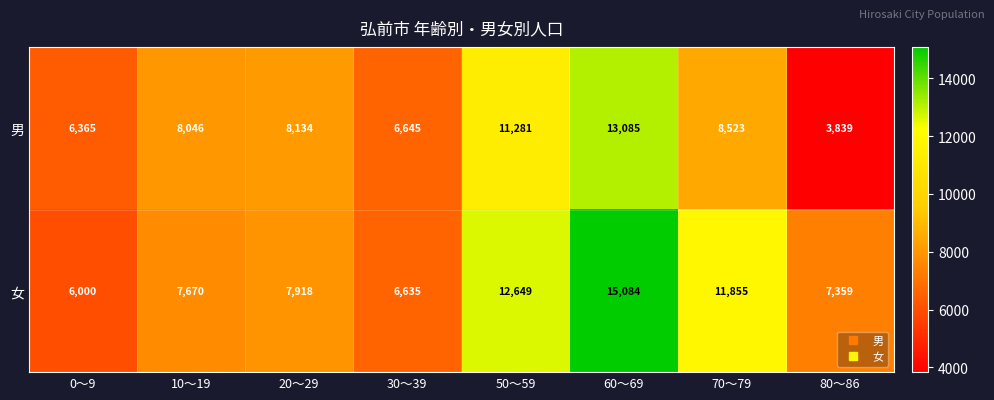

Reading right to left, extract all data points from this chart.

男: 80～86=3839	70～79=8523	60～69=13085	50～59=11281	30～39=6645	20～29=8134	10～19=8046	0～9=6365
女: 80～86=7359	70～79=11855	60～69=15084	50～59=12649	30～39=6635	20～29=7918	10～19=7670	0～9=6000